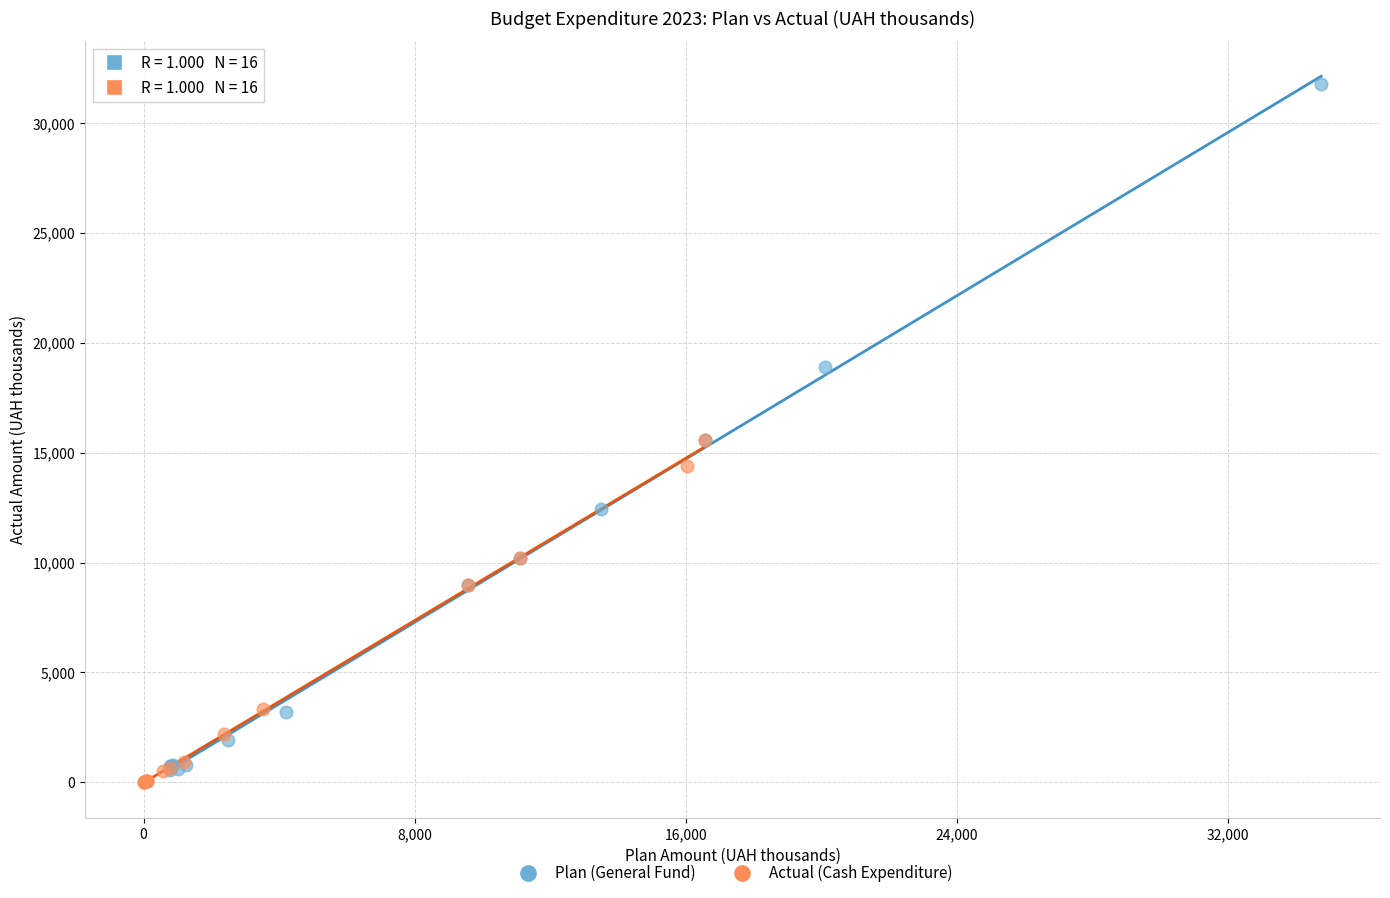

Which series contains the lowest Y value?

Actual (Cash Expenditure)